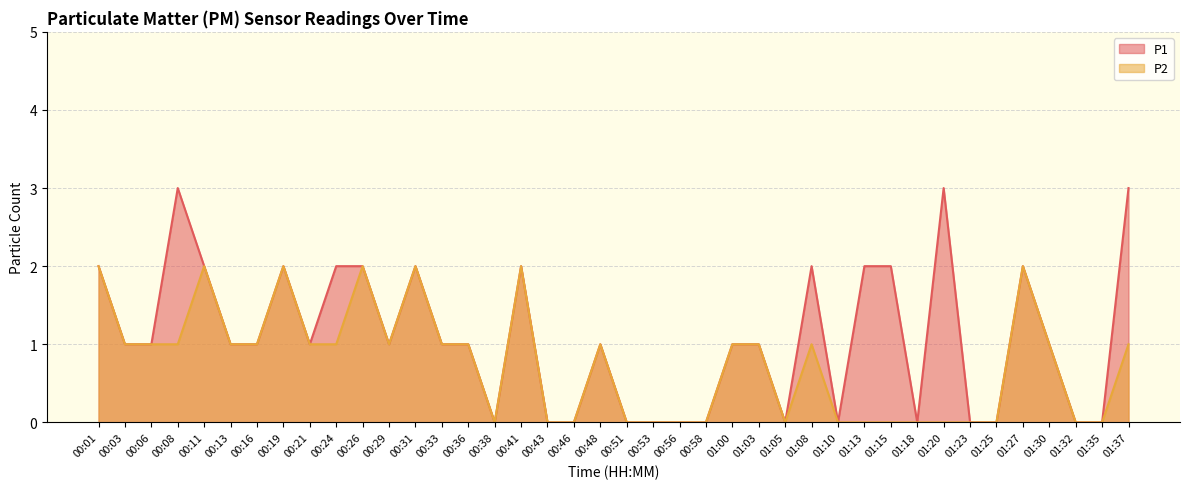

Rank the categories by P2 value from lowest to highest.

00:38, 00:43, 00:46, 00:51, 00:53, 00:56, 00:58, 01:05, 01:10, 01:13, 01:15, 01:18, 01:20, 01:23, 01:25, 01:32, 01:35, 00:03, 00:06, 00:08, 00:13, 00:16, 00:21, 00:24, 00:29, 00:33, 00:36, 00:48, 01:00, 01:03, 01:08, 01:30, 01:37, 00:01, 00:11, 00:19, 00:26, 00:31, 00:41, 01:27